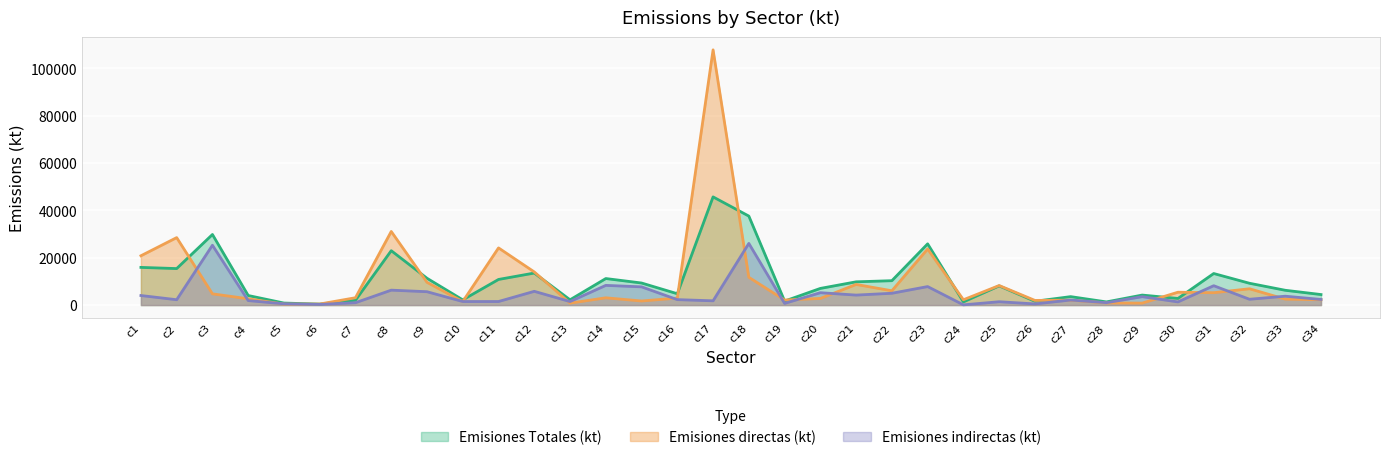

True or false: Emisiones Totales (kt) and Emisiones indirectas (kt) cross at least once.

False